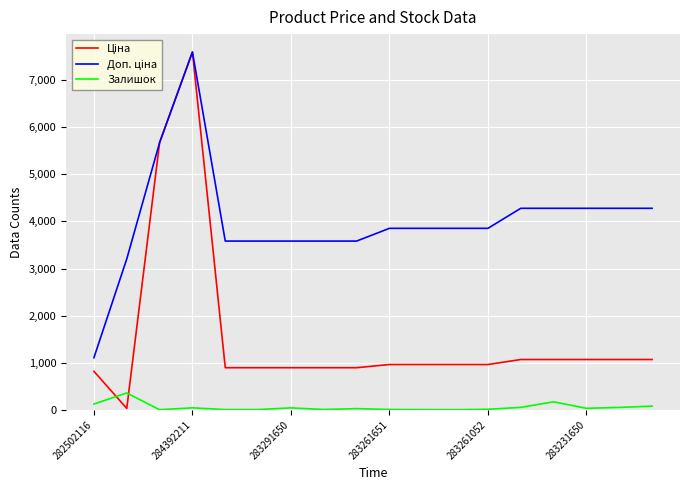

What is the sum of all Залишок values?

1051.0